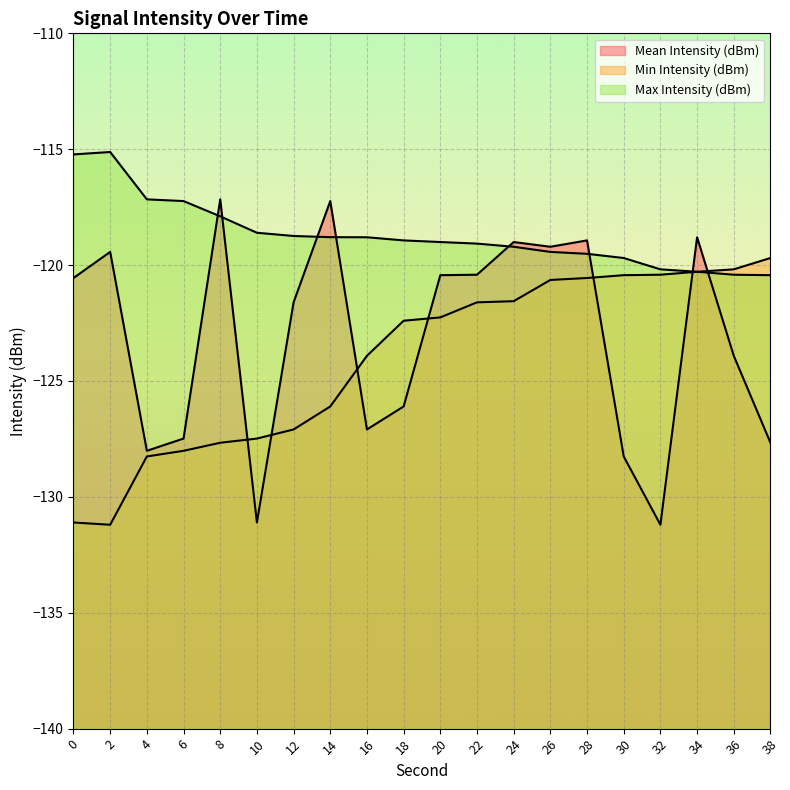

True or false: Mean Intensity (dBm) has more than 1 points higher than both neighbors.

True